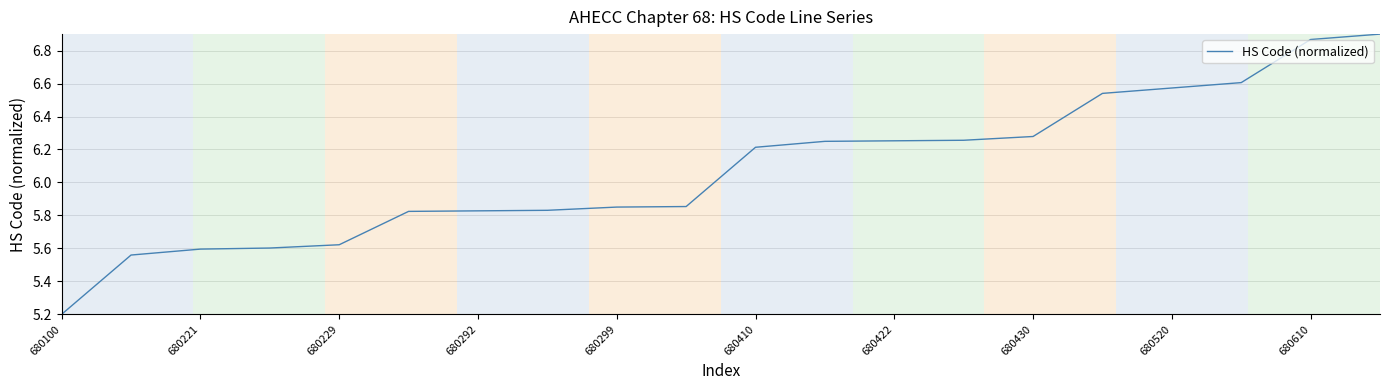

What is the minimum value shown in the chart?

5.2